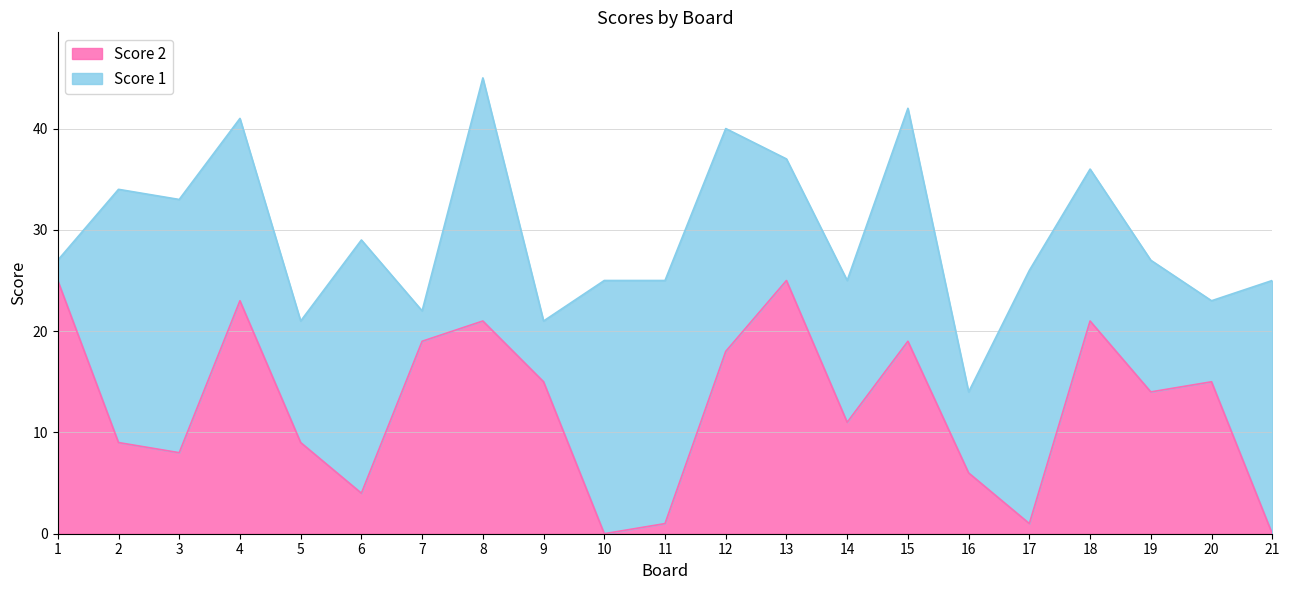

What is the sum of all values?

264